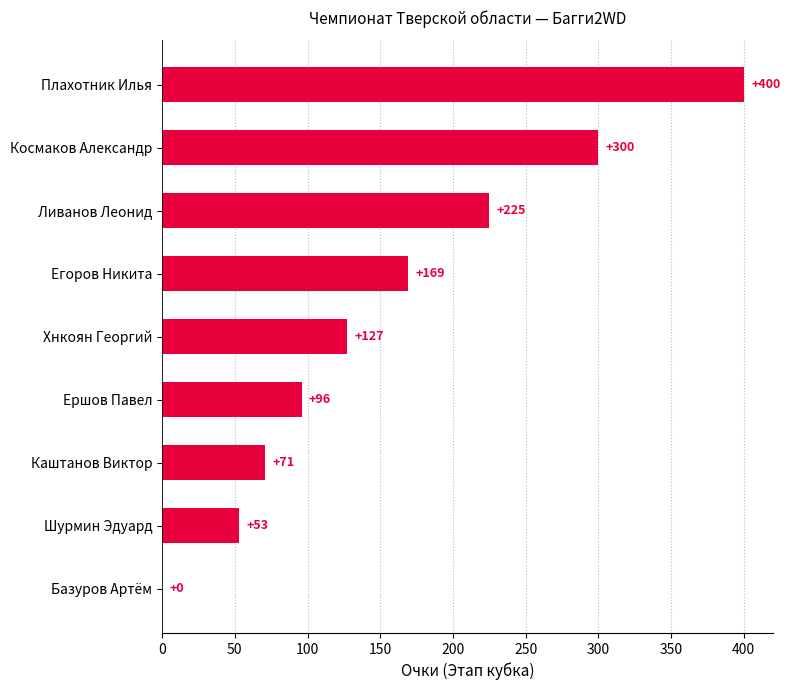

Which label corresponds to the largest value in the chart?

Плахотник Илья